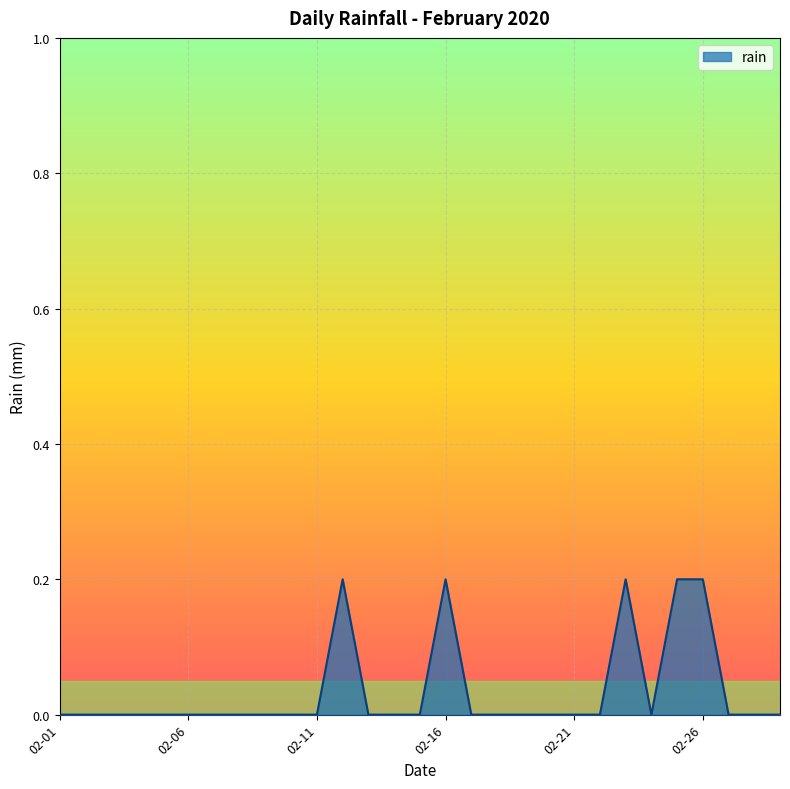

Does the chart display data point markers on the line(s)?

No